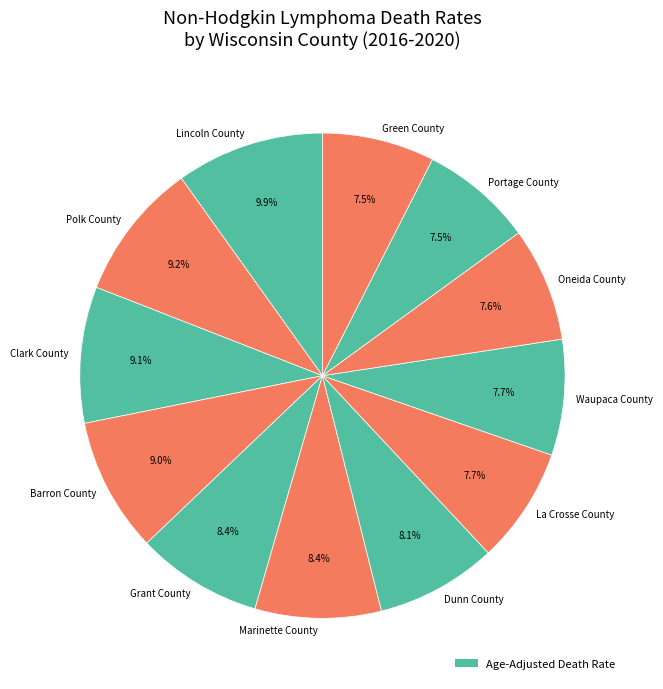

To the nearest percent, what is the difference between the largest and smallest slice percentages?

2%